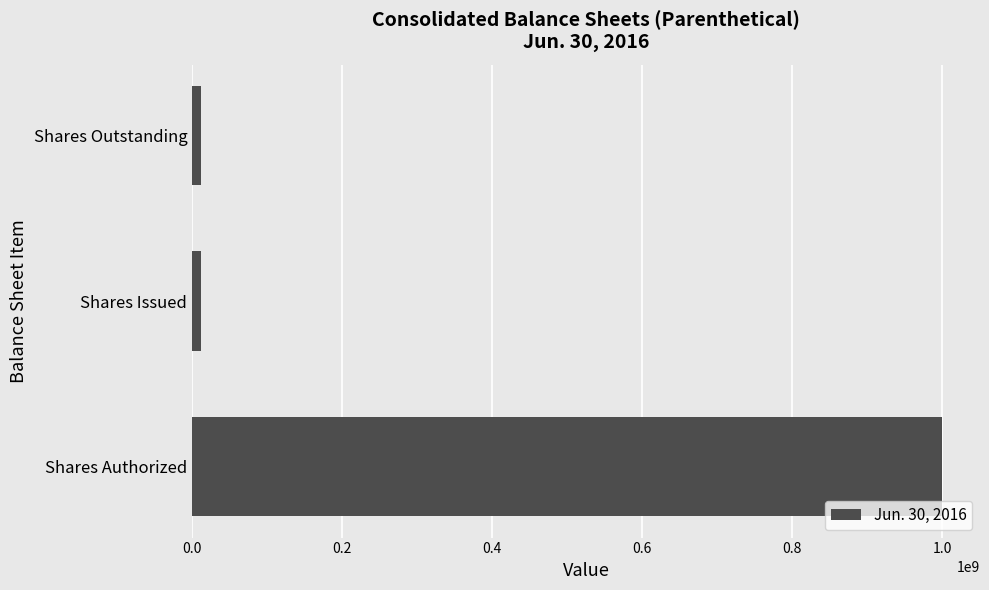

Is it true that the value at Shares Authorized is 1324228717?

False